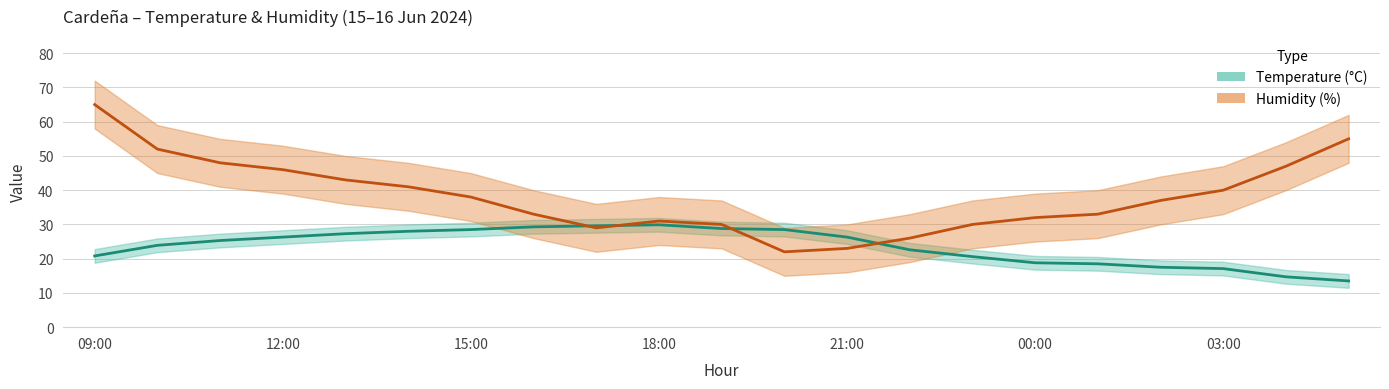

At which label does Temp_lower first exceed 23?

11:00